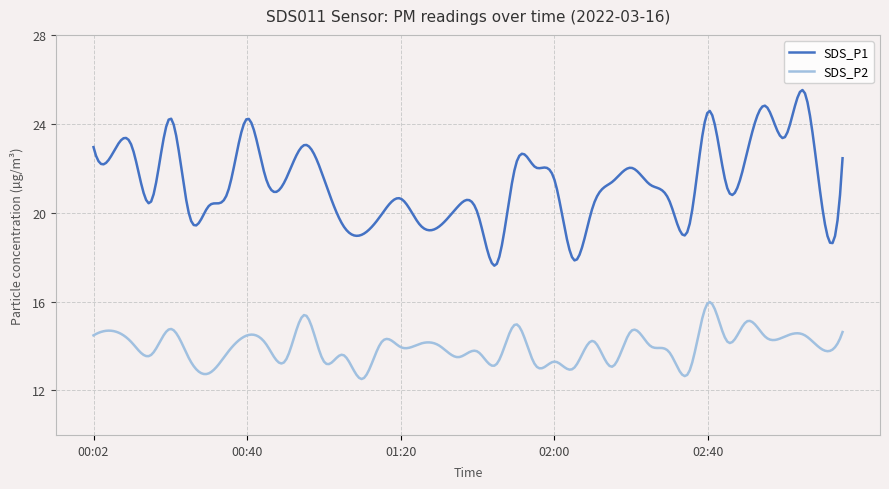

True or false: SDS_P2 and SDS_P1 cross at least once.

False